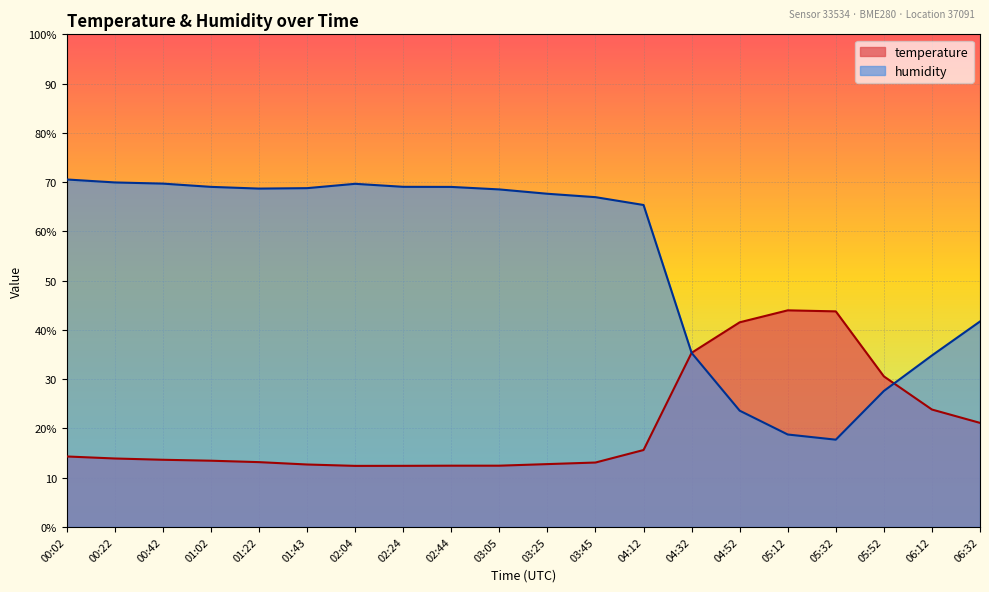

True or false: temperature has more than 2 points higher than both neighbors.

False